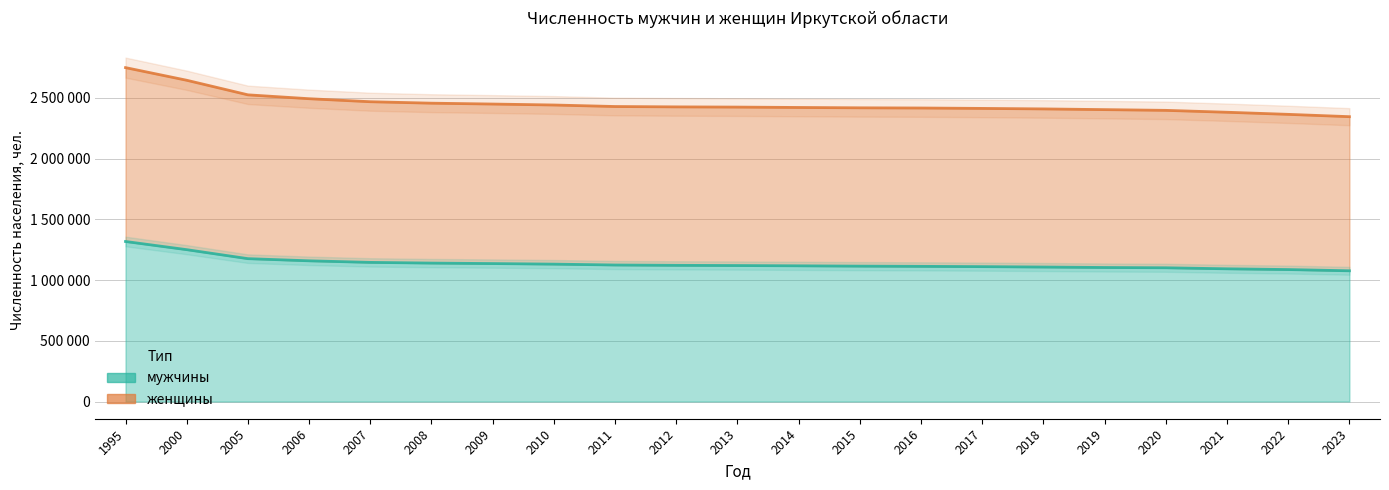

Reading right to left, list all the values displayed in this chart.

мужчины: 2023=1075988	2022=1086116	2021=1092325	2020=1100815	2019=1103127	2018=1106926	2017=1110187	2016=1112547	2015=1114380	2014=1116905	2013=1119210	2012=1120933	2011=1123647	2010=1130833	2009=1135469	2008=1139449	2007=1145168	2006=1158099	2005=1175837	2000=1249878	1995=1317112
женщины: 2023=2344360	2022=2363447	2021=2380759	2020=2396358	2019=2402358	2018=2408221	2017=2412359	2016=2415690	2015=2417235	2014=2420102	2013=2423212	2012=2424973	2011=2427954	2010=2440391	2009=2448287	2008=2455410	2007=2467383	2006=2492143	2005=2524080	2000=2644022	1995=2748073